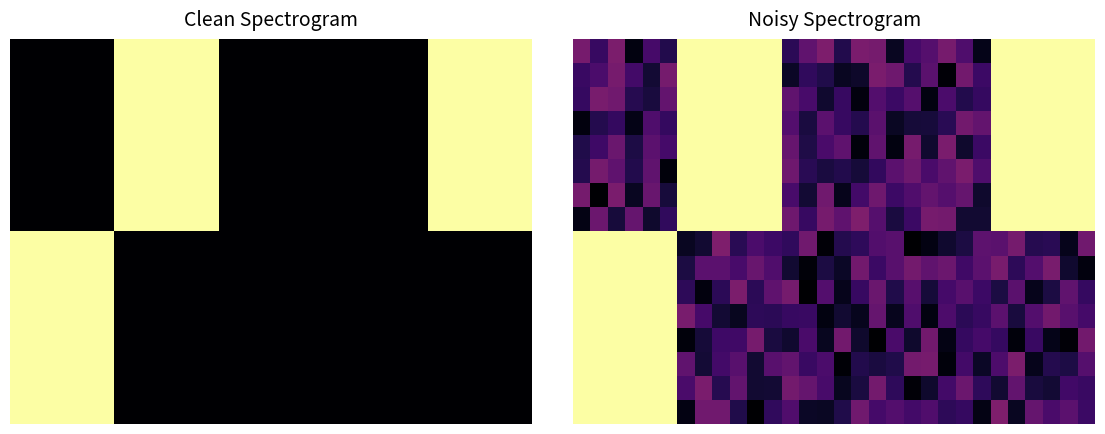

What is the sum of all row_4 values?

15.5